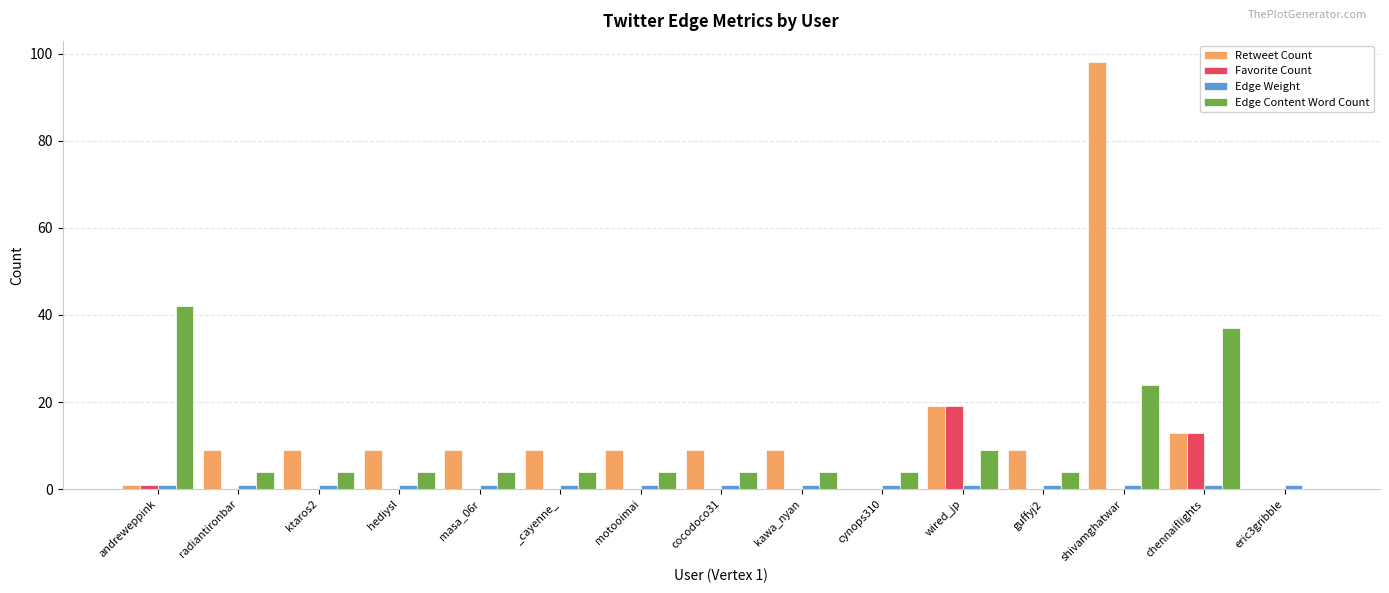

What is the maximum value for Edge Content Word Count?

42